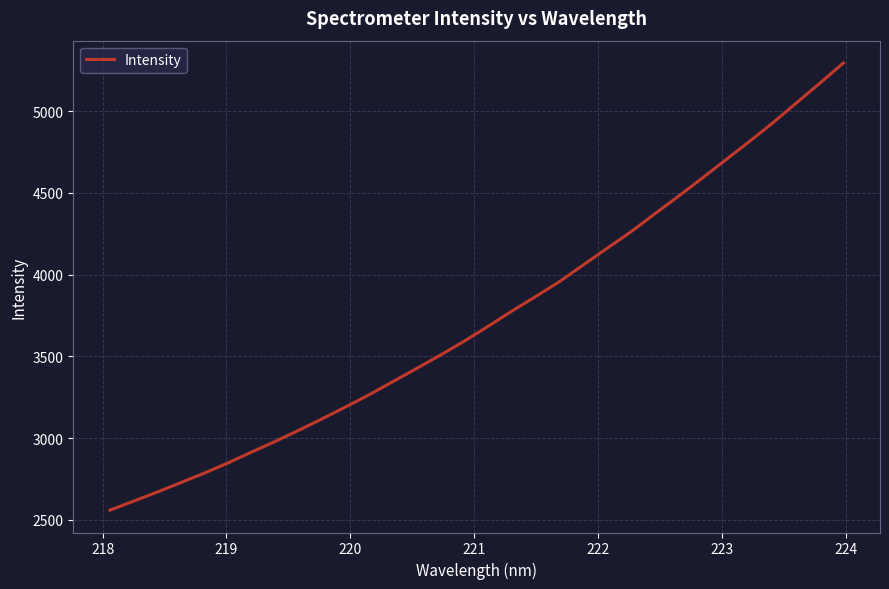

What is the maximum value shown in the chart?

5293.9